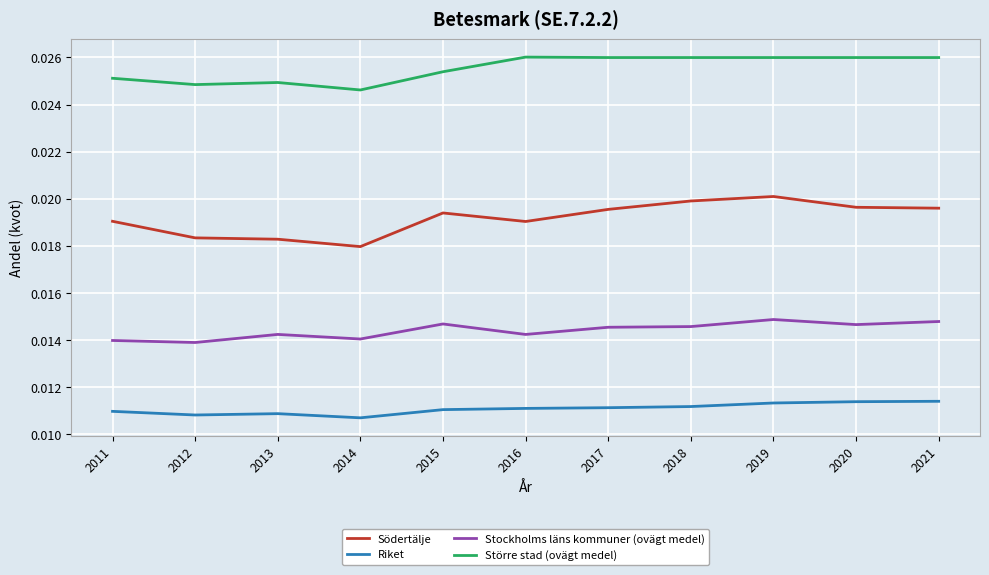

Is the value of Stockholms läns kommuner (ovägt medel) at 2011 greater than the value of Södertälje at 2021?

No